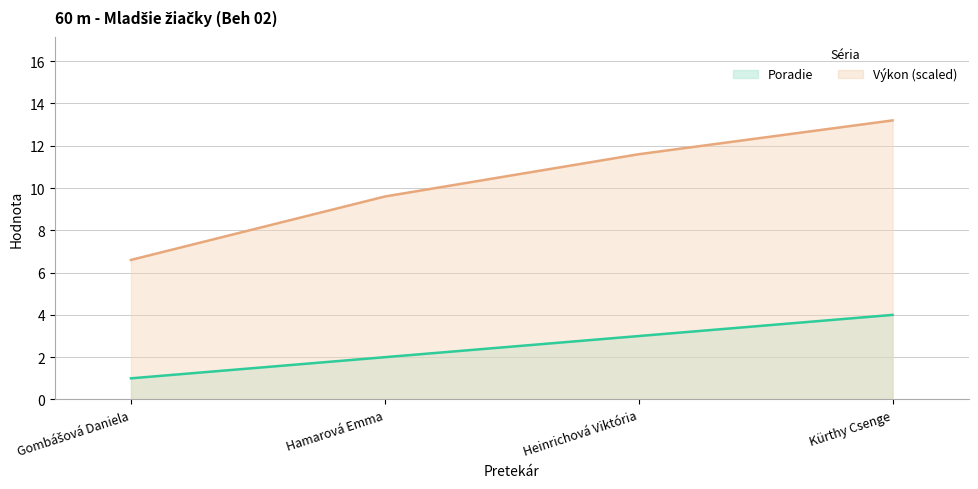

Which category has the lowest value in the Poradie series?

Gombášová Daniela